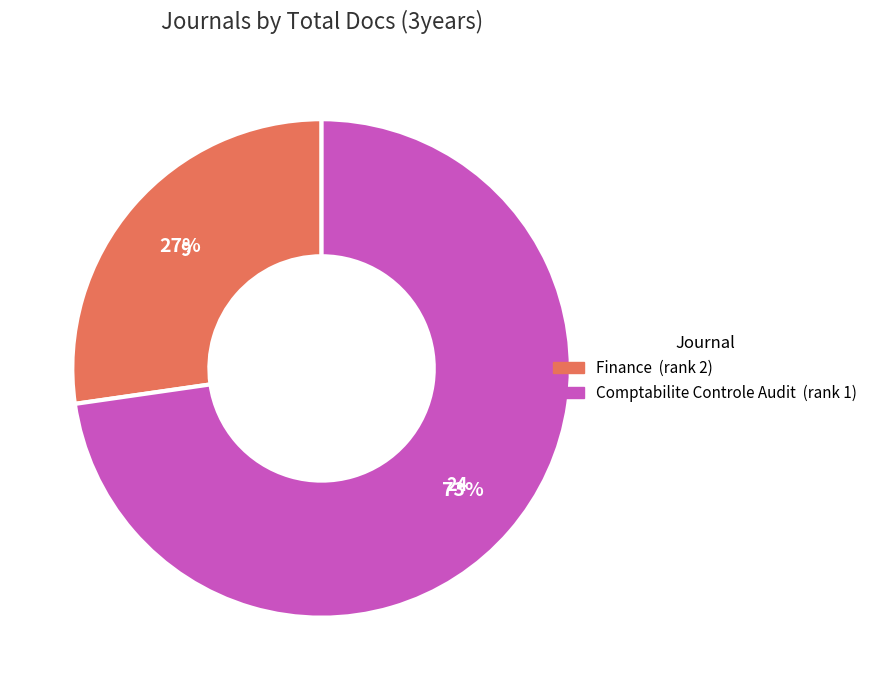

Combined, do Comptabilite Controle Audit and Finance account for over 50%?

Yes